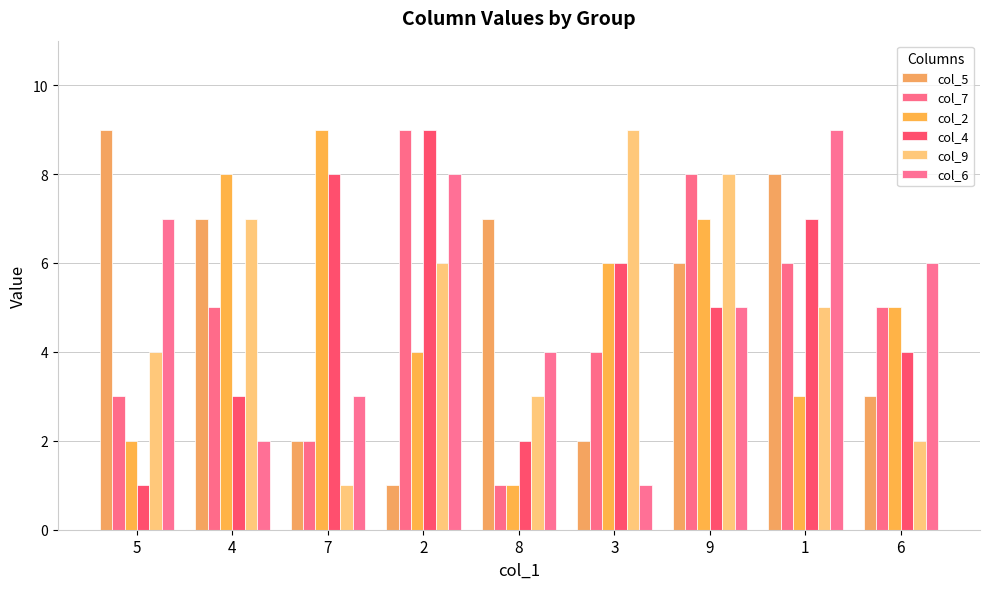

How many bars are there in total?

54